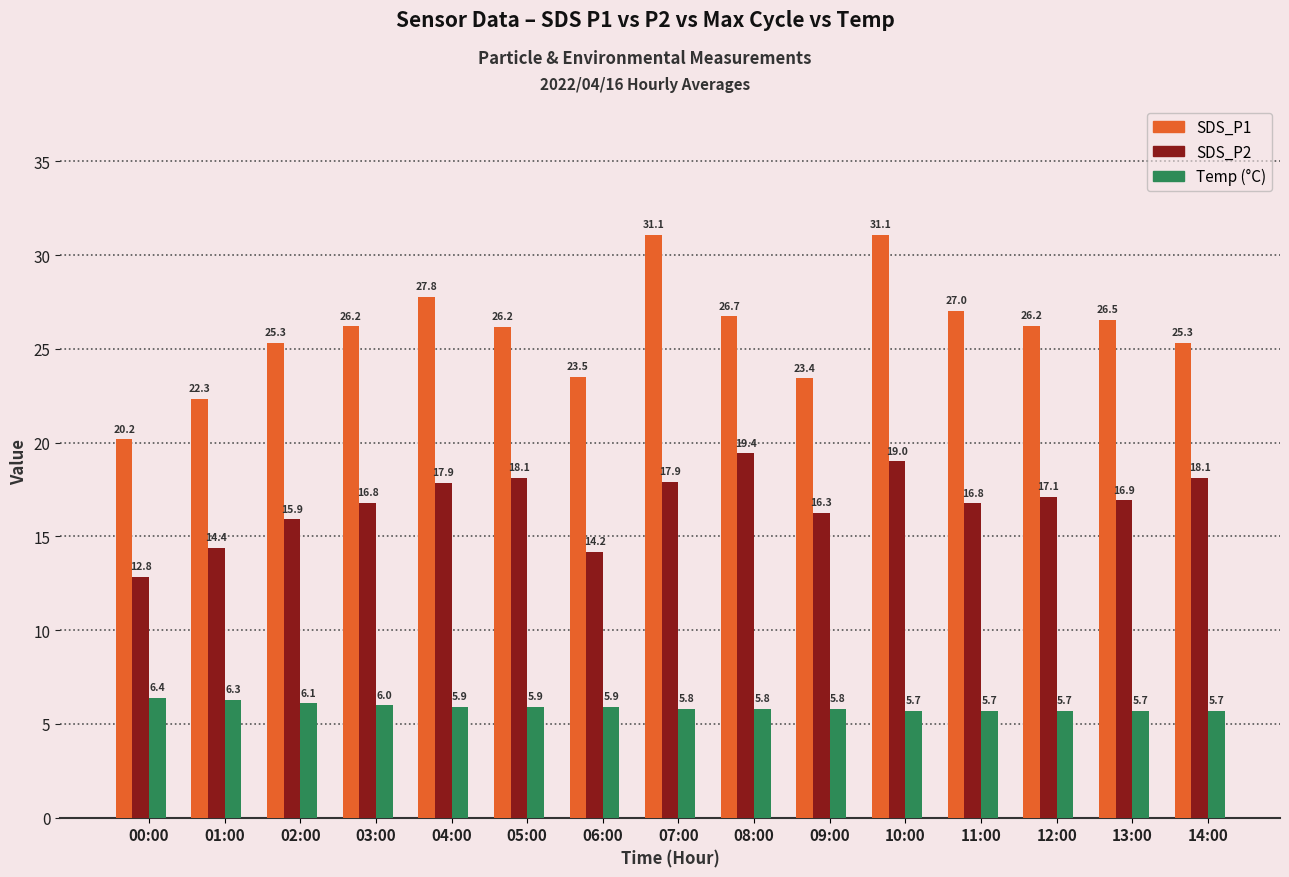

What is the spread (max minus min) of values at 01:00?

16.0